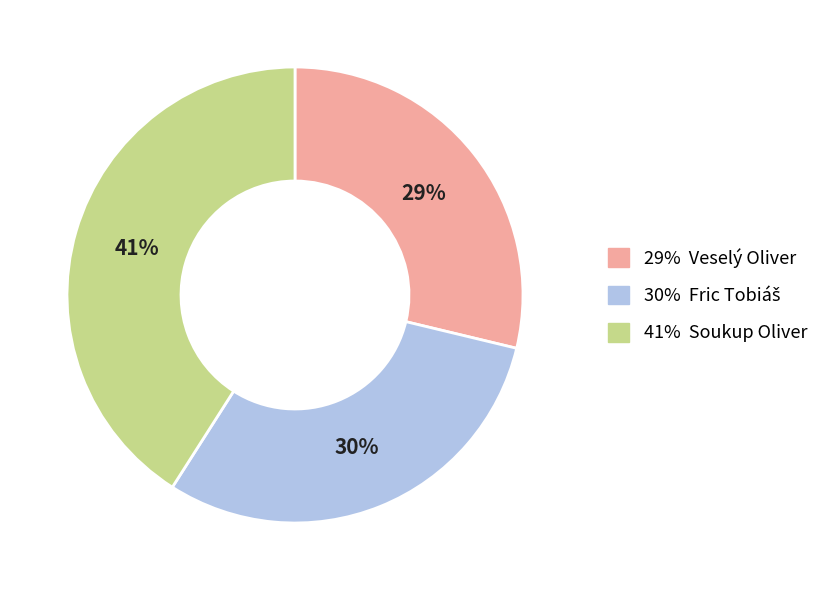

To the nearest percent, what is the difference between the largest and smallest slice percentages?

12%